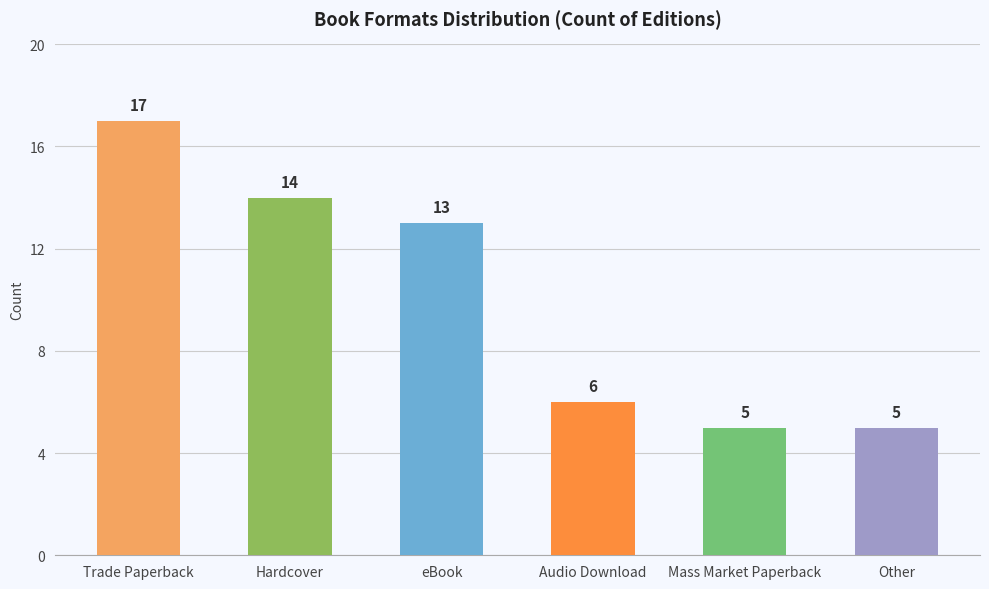

Reading left to right, what are all the values shown in this chart?

Trade Paperback=17	Hardcover=14	eBook=13	Audio Download=6	Mass Market Paperback=5	Other=5